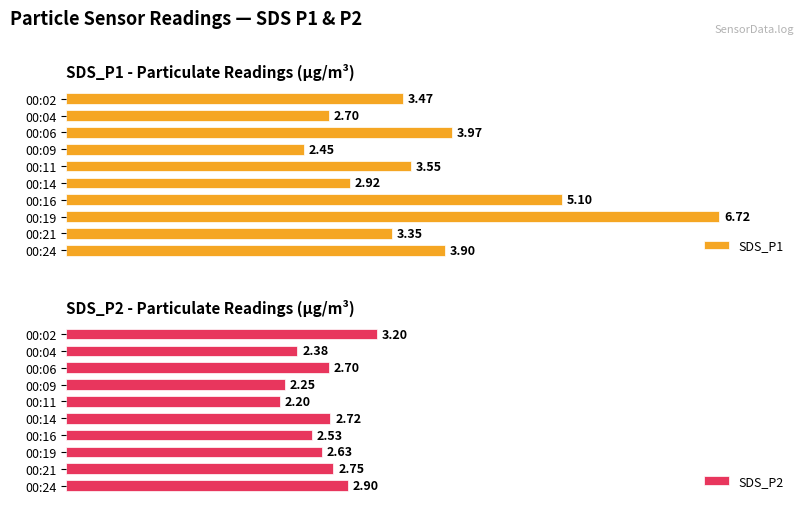

Rank the series by their maximum value, from lowest to highest.

SDS_P2, SDS_P1